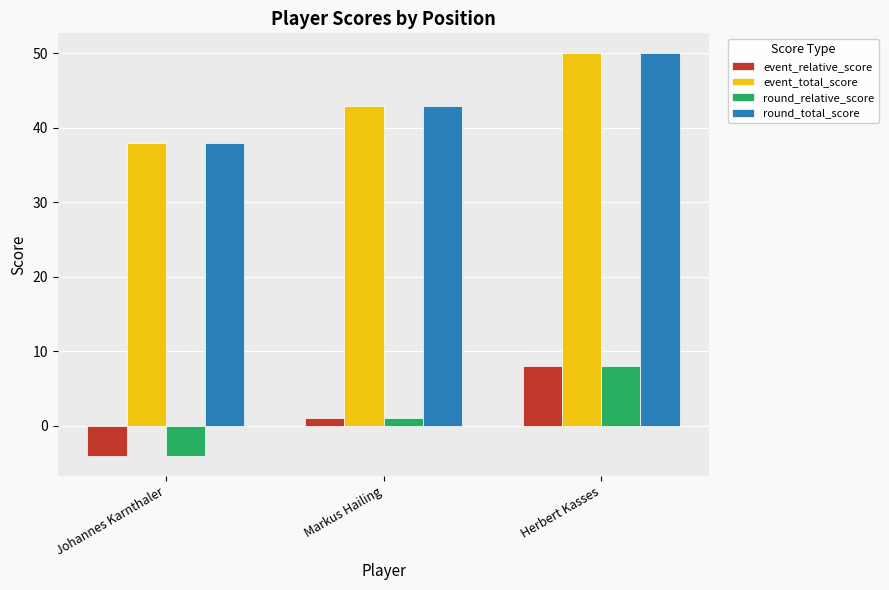

List the labels in order of round_total_score value, smallest first.

Johannes Karnthaler, Markus Hailing, Herbert Kasses